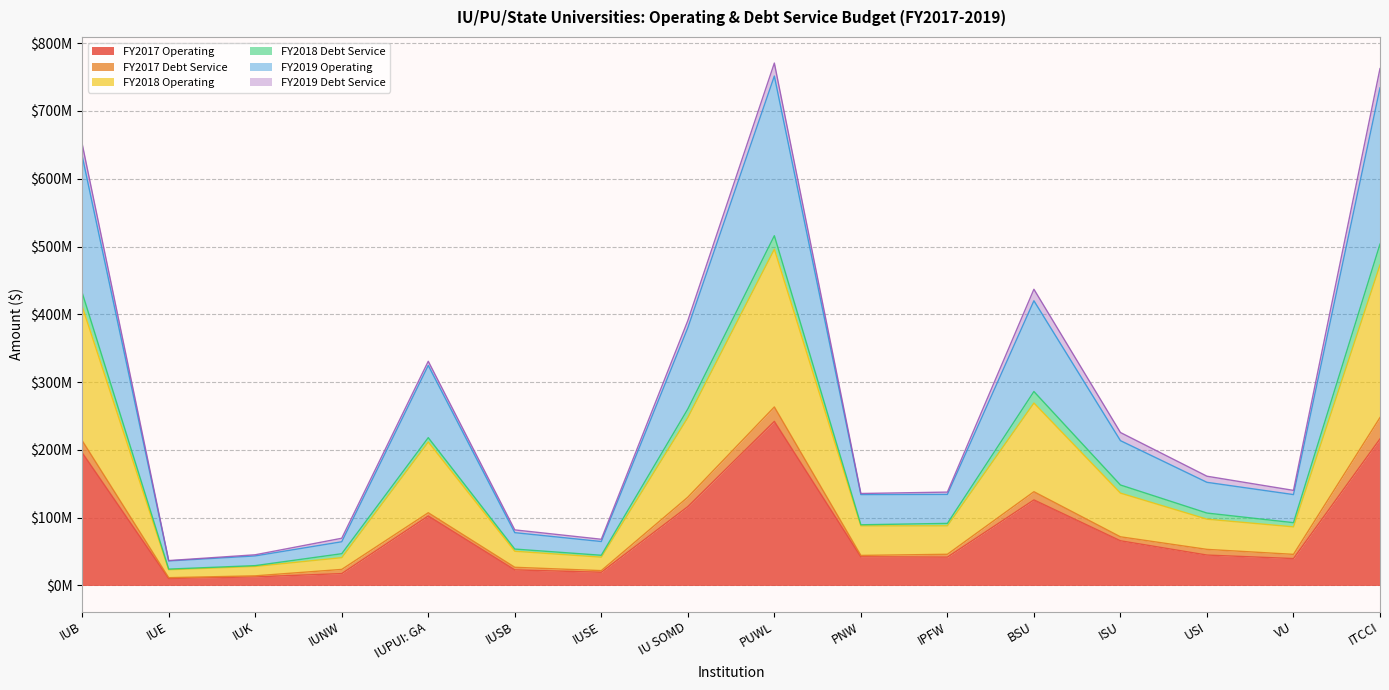

What is the difference between the FY2017 Operating values at IUNW and IUPUI: GA?

85003363